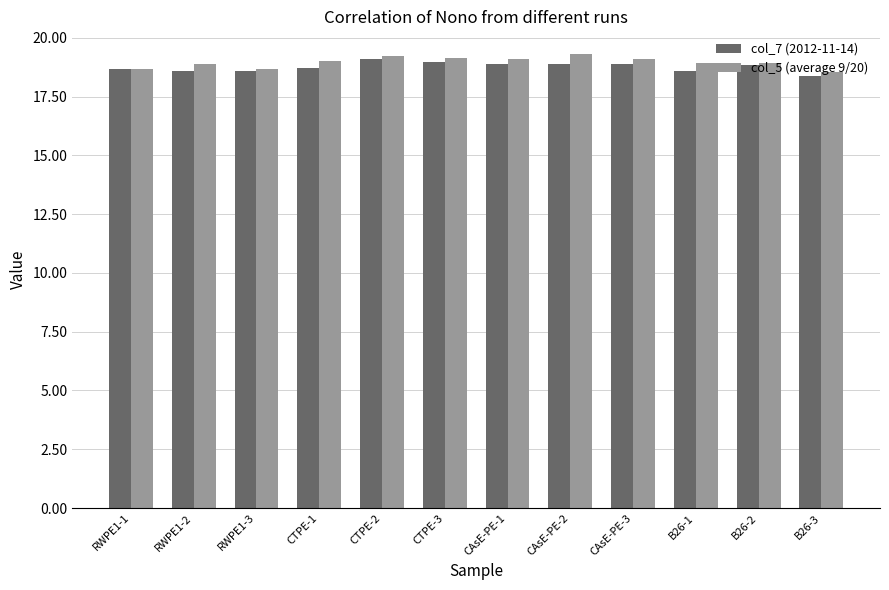

What is the sum of all col_7 (2012-11-14) values?

225.0